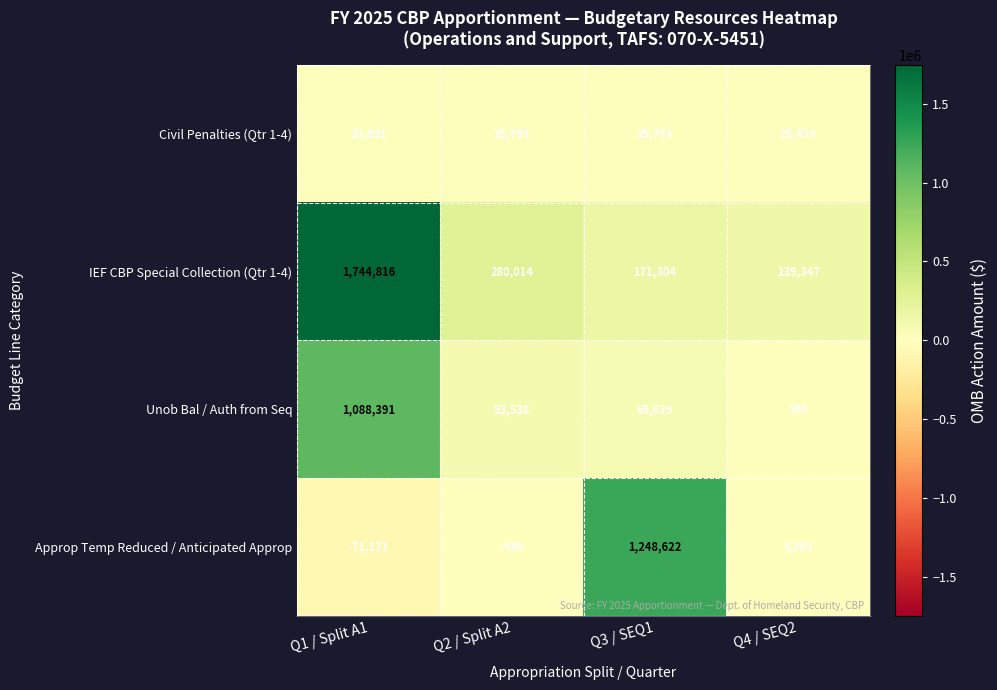

What is the sum of all Approp Temp Reduced / Anticipated Approp values?

1185466